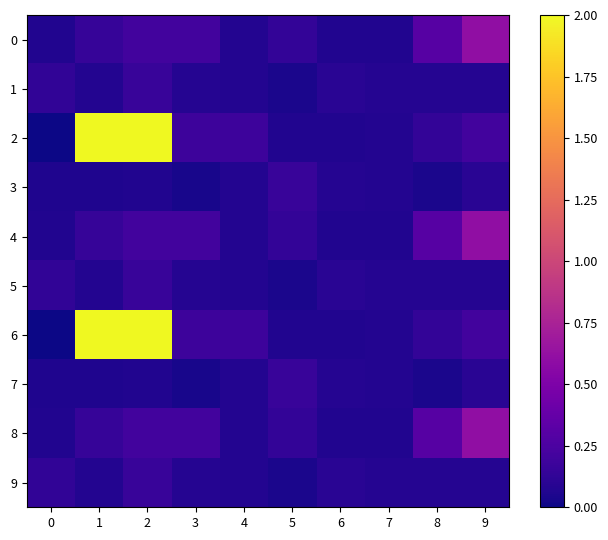

Which series has the largest total across all categories?

2